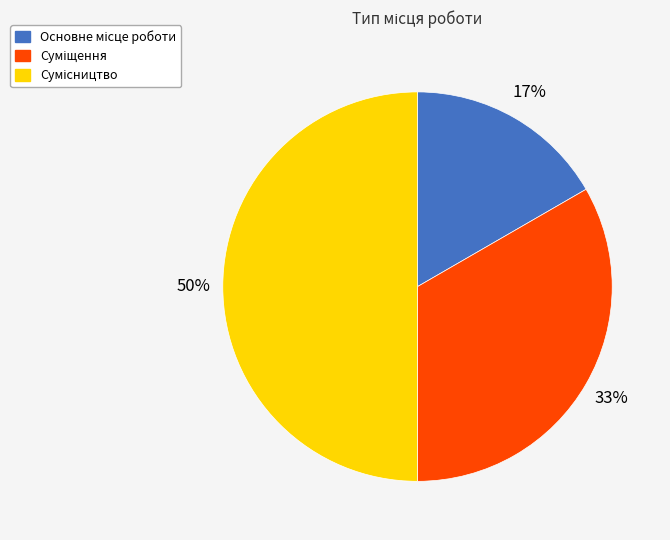

How many slices are in this pie chart?

3